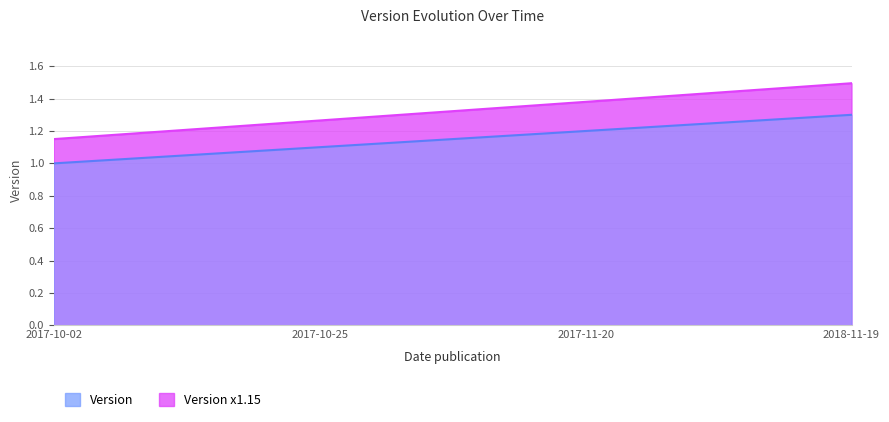

What is the value of the 2nd point from the left?

1.1